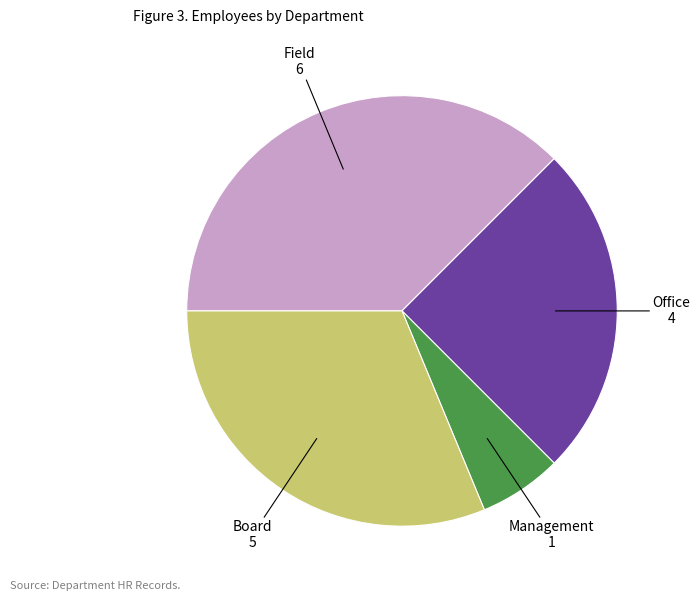

Approximately how many times larger is the value at Office compared to Board?

0.8